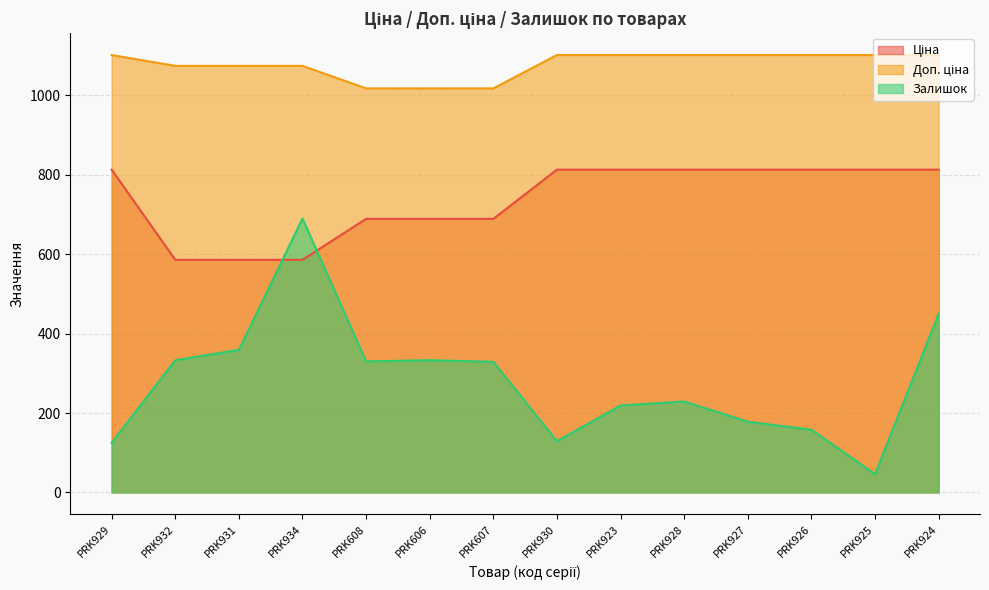

Reading left to right, transcribe all the data shown in this chart.

Ціна: PRK929=813.0	PRK932=586.0	PRK931=586.0	PRK934=586.0	PRK608=689.1	PRK606=689.1	PRK607=689.1	PRK930=813.0	PRK923=813.0	PRK928=813.0	PRK927=813.0	PRK926=813.0	PRK925=813.0	PRK924=813.0
Доп. ціна: PRK929=1101.8	PRK932=1074.5	PRK931=1074.5	PRK934=1074.5	PRK608=1017.8	PRK606=1017.8	PRK607=1017.8	PRK930=1101.8	PRK923=1101.8	PRK928=1101.8	PRK927=1101.8	PRK926=1101.8	PRK925=1101.8	PRK924=1101.8
Залишок: PRK929=125.0	PRK932=333.0	PRK931=359.0	PRK934=690.0	PRK608=330.0	PRK606=333.0	PRK607=329.0	PRK930=129.0	PRK923=219.0	PRK928=229.0	PRK927=178.0	PRK926=158.0	PRK925=46.0	PRK924=450.0